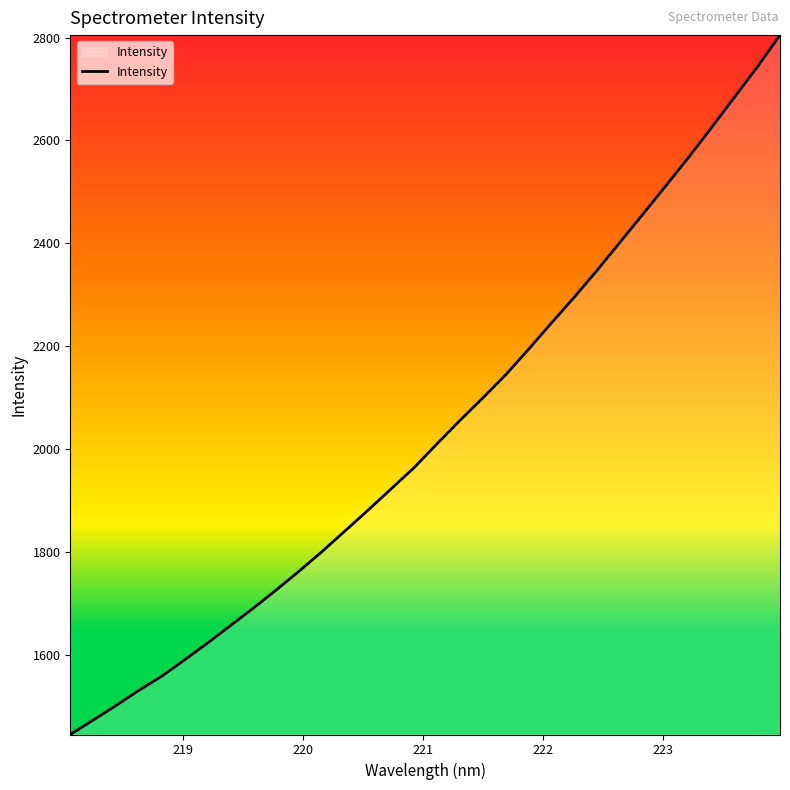

What is the difference between the maximum and minimum values?

1360.1